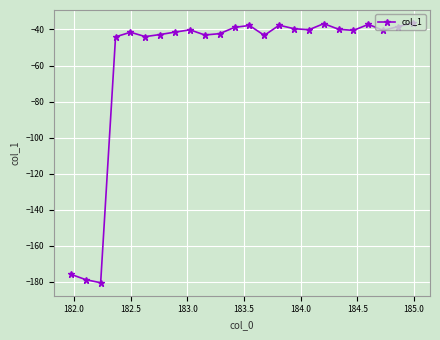

What is the sum of all values?

-1381.6